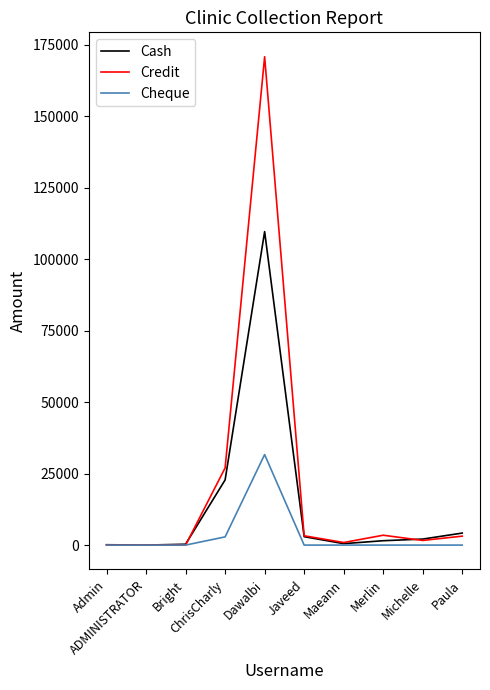

Rank the series by their maximum value, from lowest to highest.

Cheque, Cash, Credit